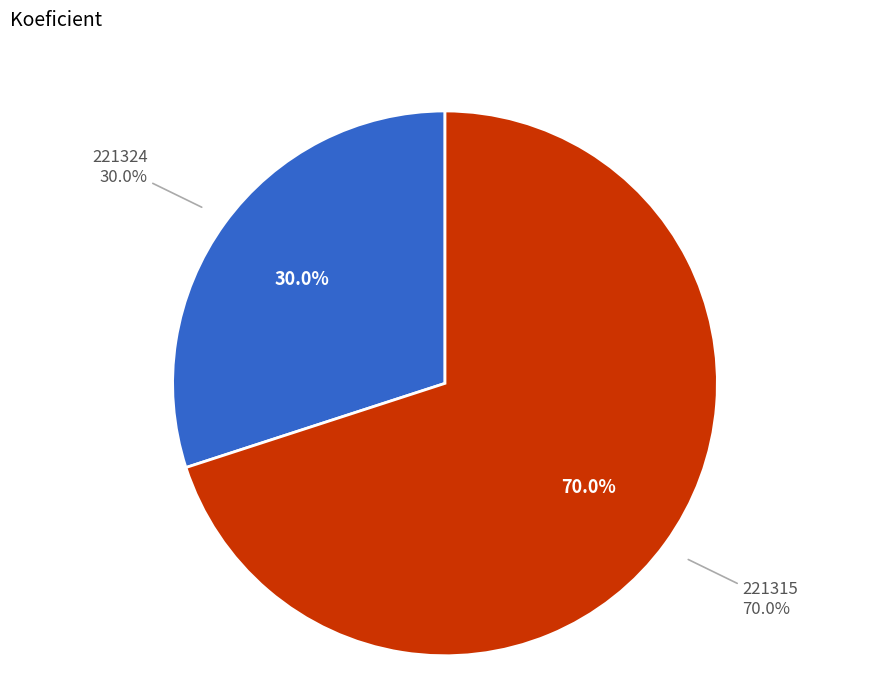

Is there a majority slice in this chart?

Yes